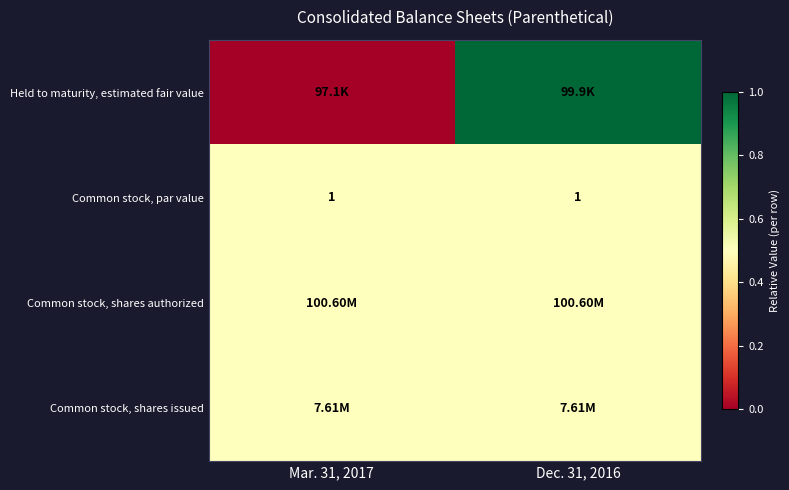

How many distinct data groups are displayed?

4